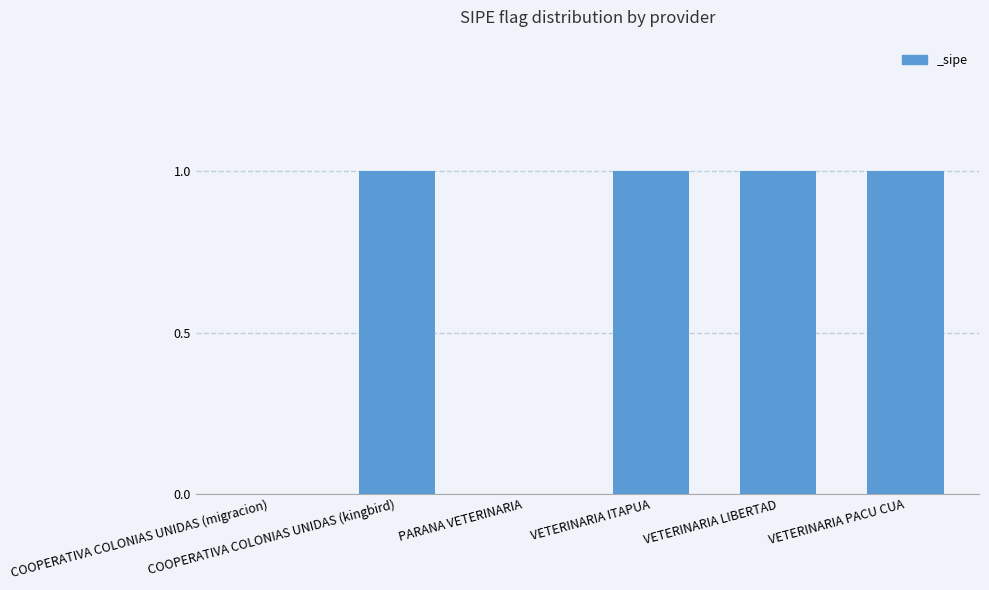

Reading left to right, what are all the values shown in this chart?

0	1	0	1	1	1